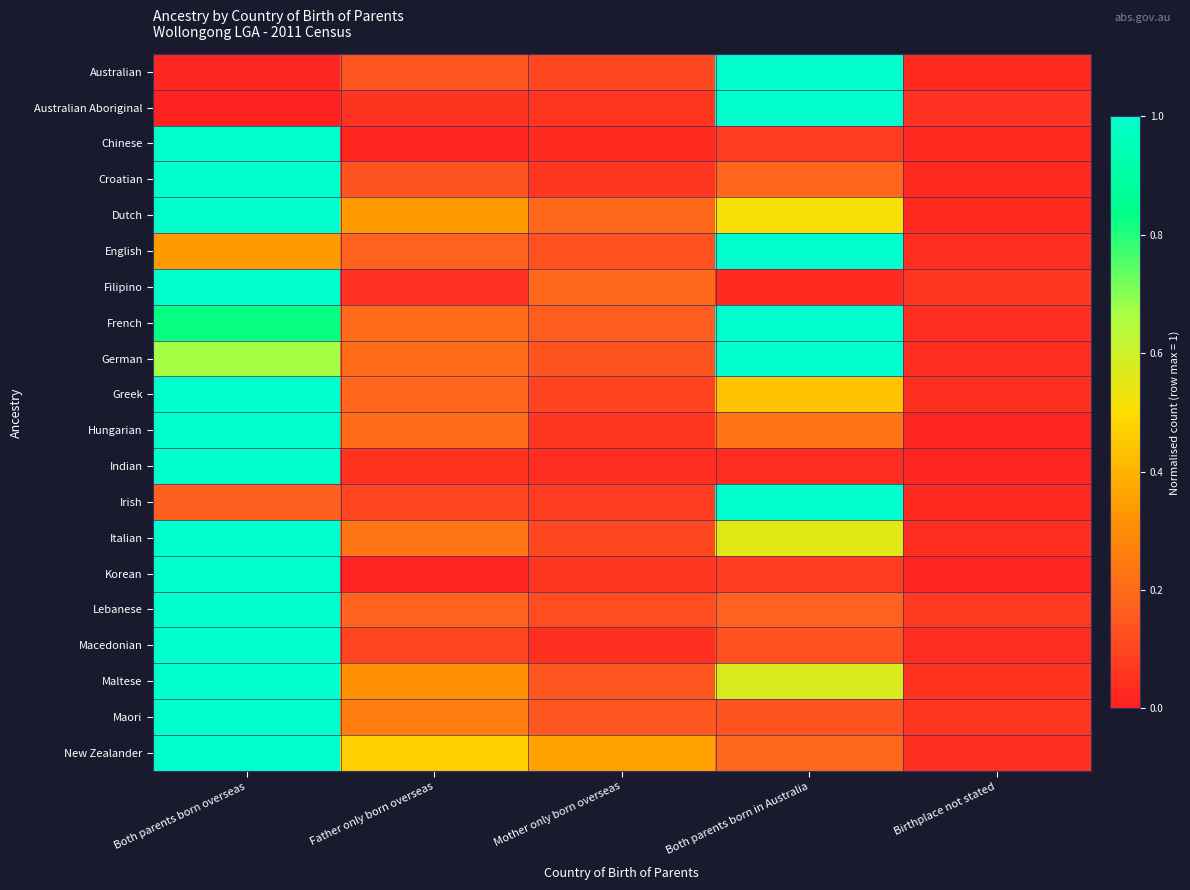

At Both parents born in Australia, list the series in order from smallest to largest.

Filipino, Indian, Chinese, Korean, Macedonian, Maori, Lebanese, Croatian, New Zealander, Hungarian, Greek, Dutch, Italian, Maltese, Australian, Australian Aboriginal, English, French, German, Irish